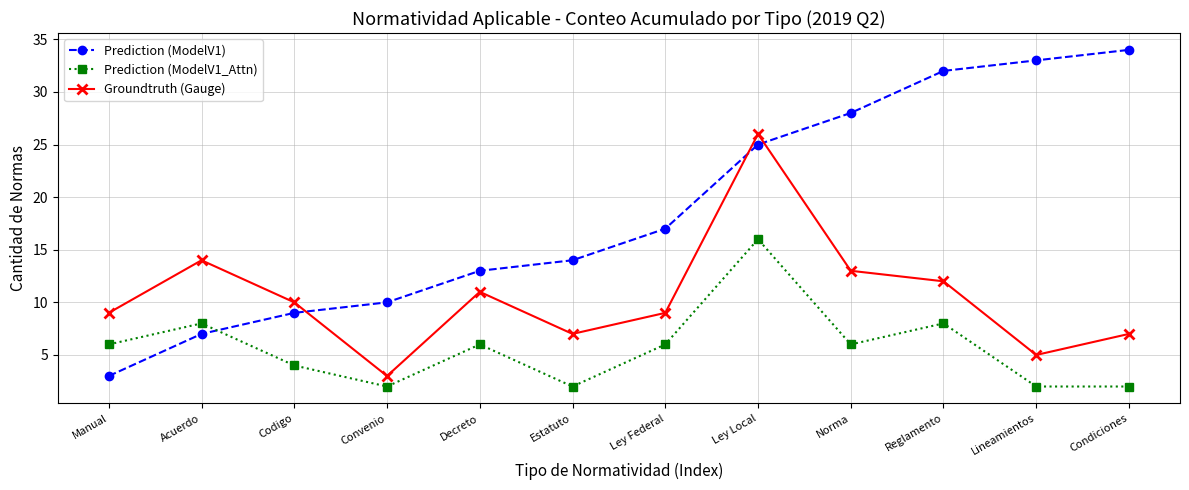

List the labels in order of Prediction (ModelV1) value, largest first.

Condiciones, Lineamientos, Reglamento, Norma, Ley Local, Ley Federal, Estatuto, Decreto, Convenio, Codigo, Acuerdo, Manual